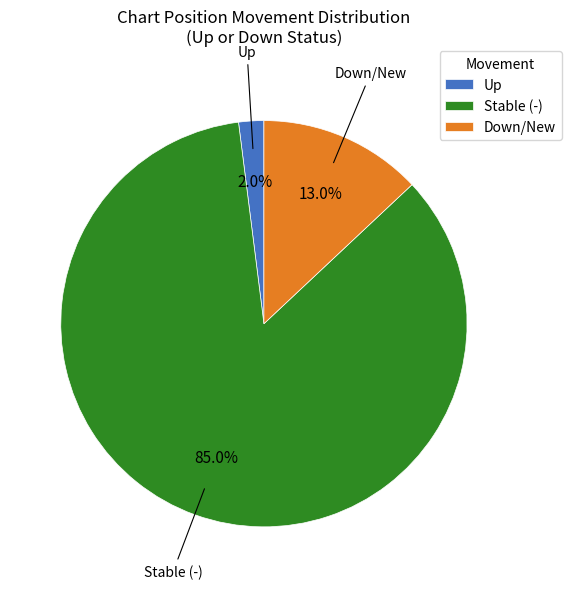

How many slices are in this pie chart?

3